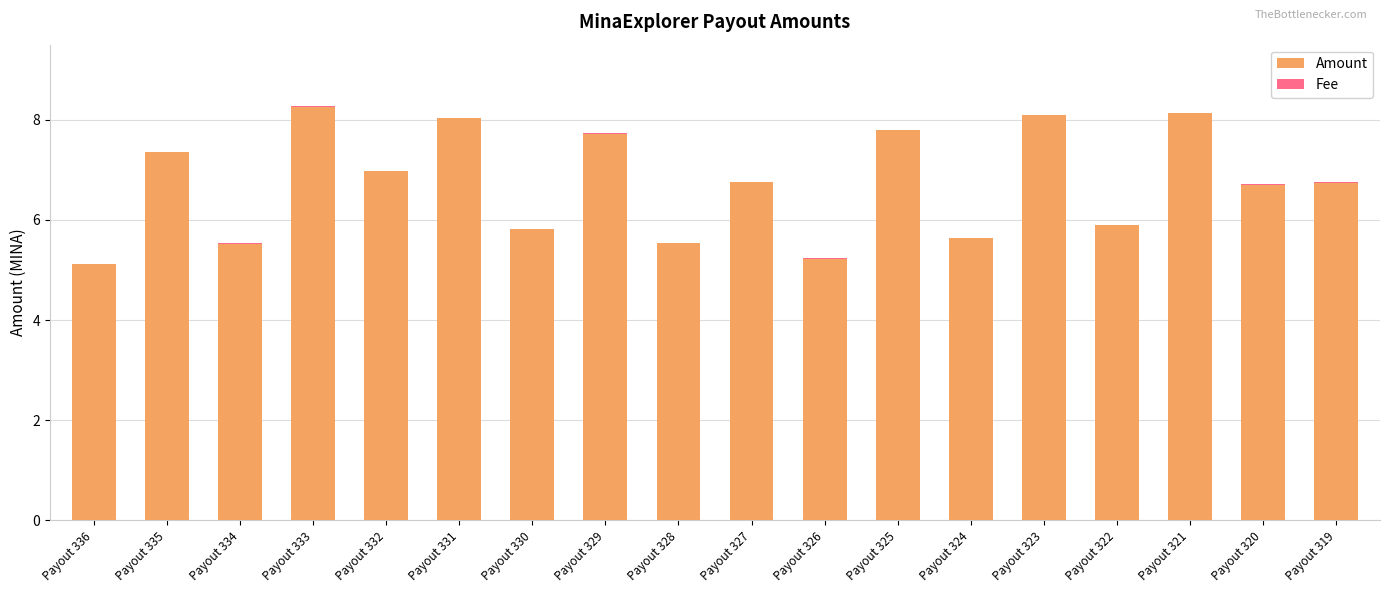

What is the maximum value for Amount?

8.3